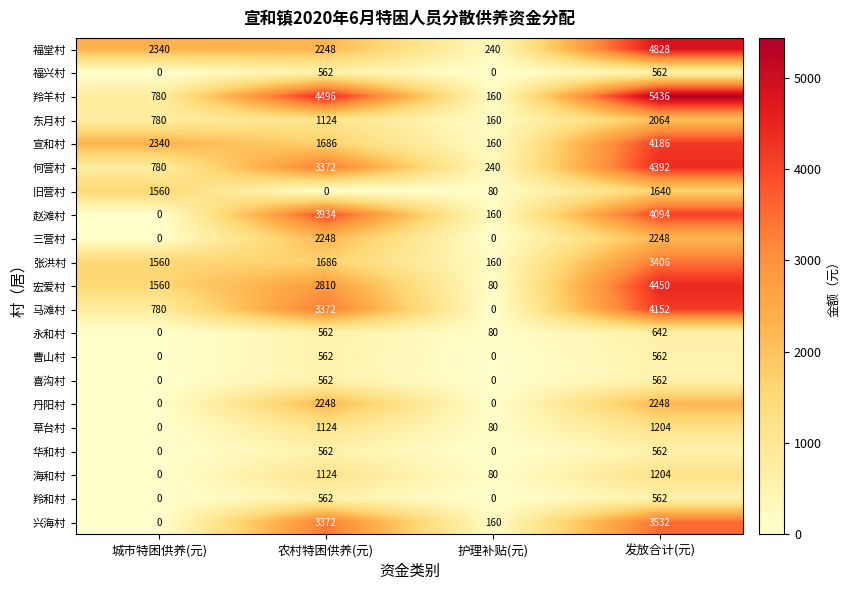

What is the sum of the 马滩村 values at 城市特困供养(元) and 农村特困供养(元)?

4152